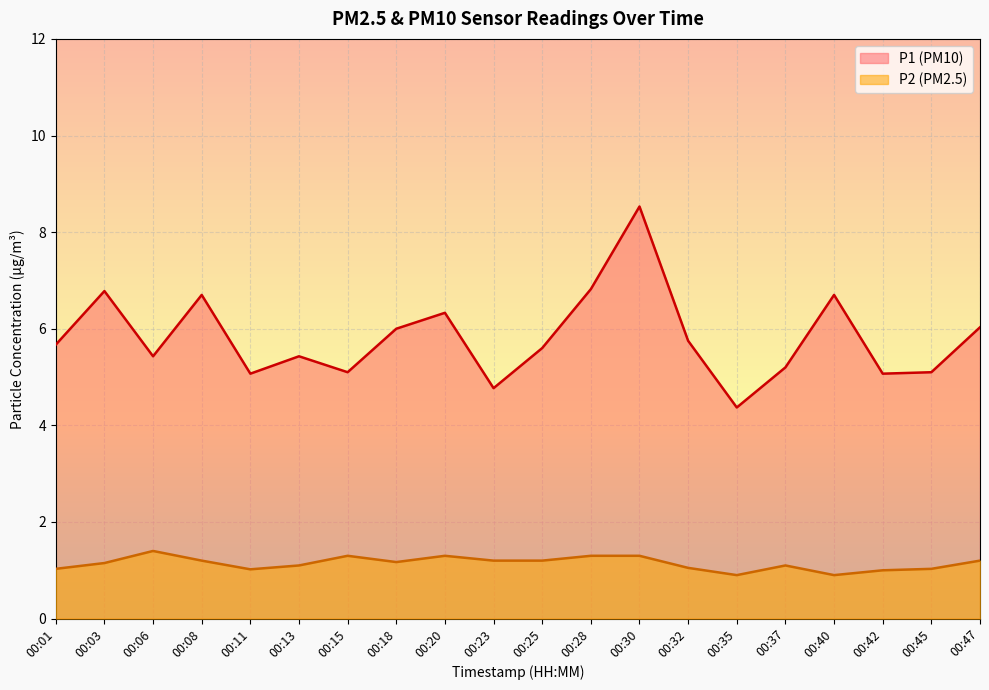

At which label is P1 closest to 6?

00:18